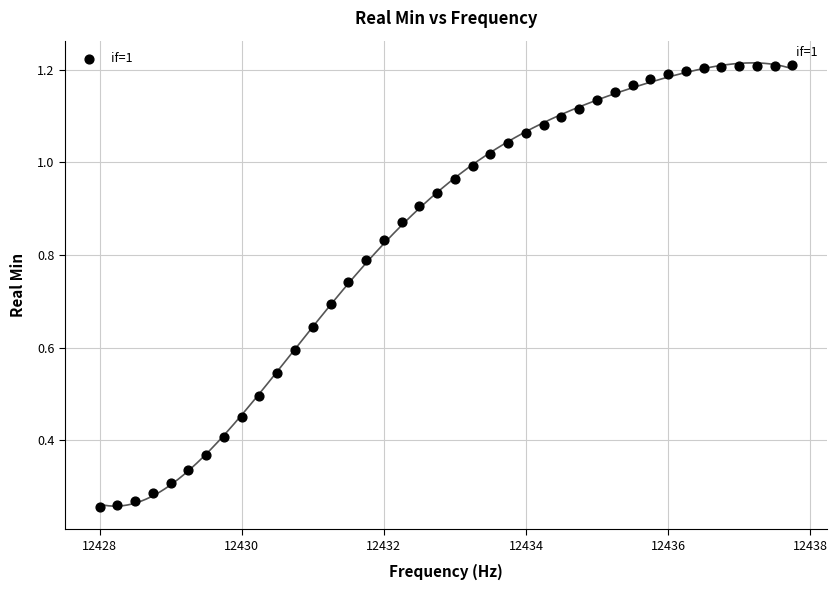

What is the range of X values (max minus min)?

9.8